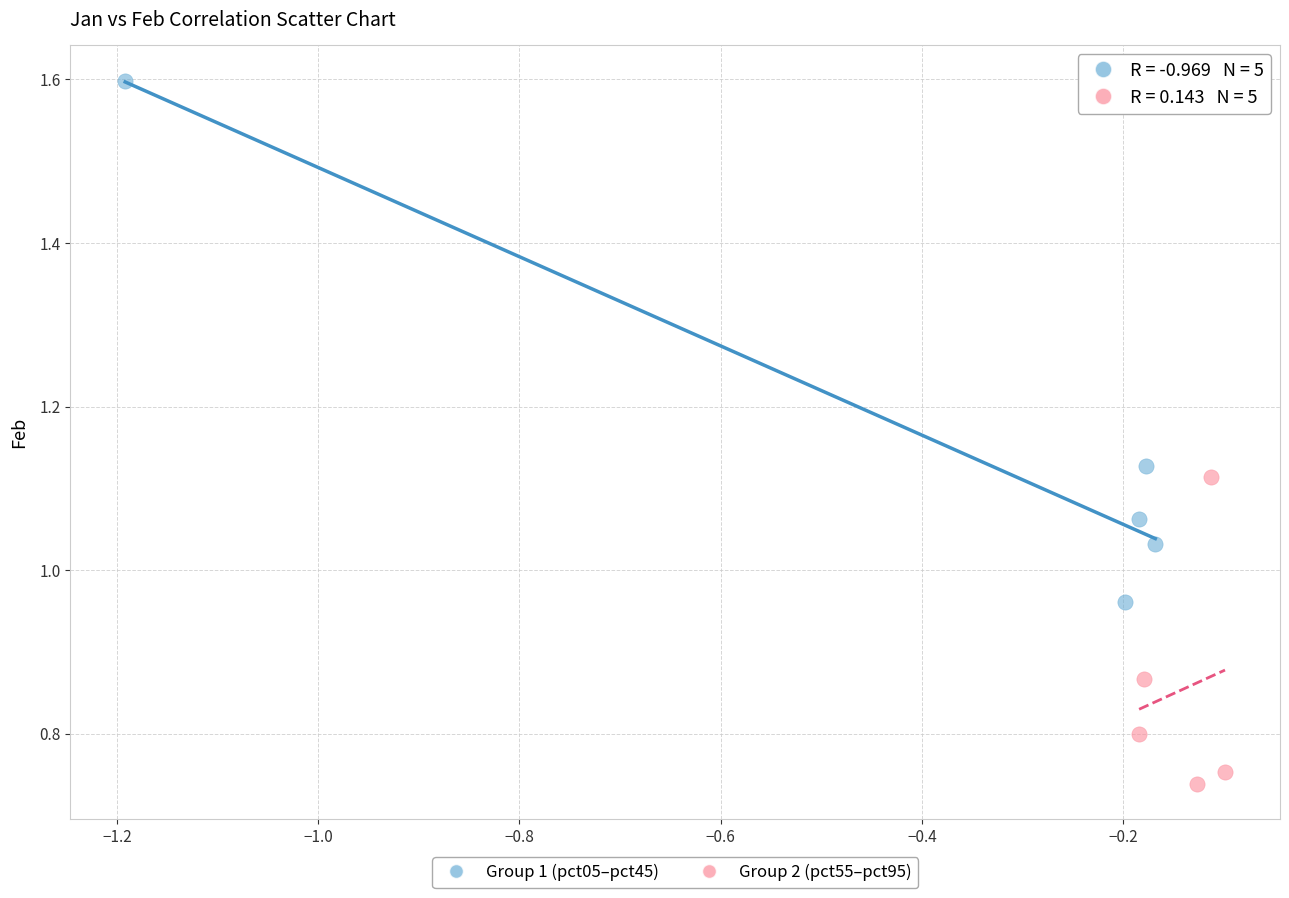

Which series reaches the maximum Y coordinate?

Group 1 (pct05–pct45)